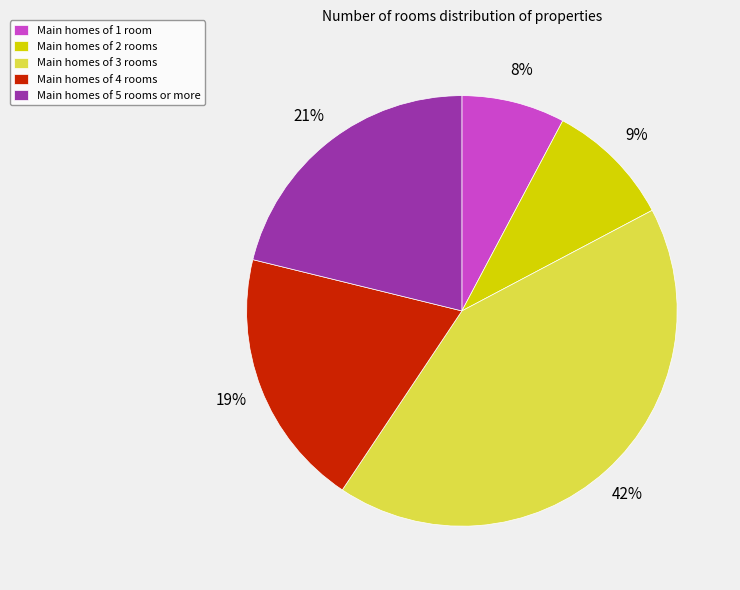

What percentage is the Main homes of 2 rooms slice, to the nearest percent?

9%